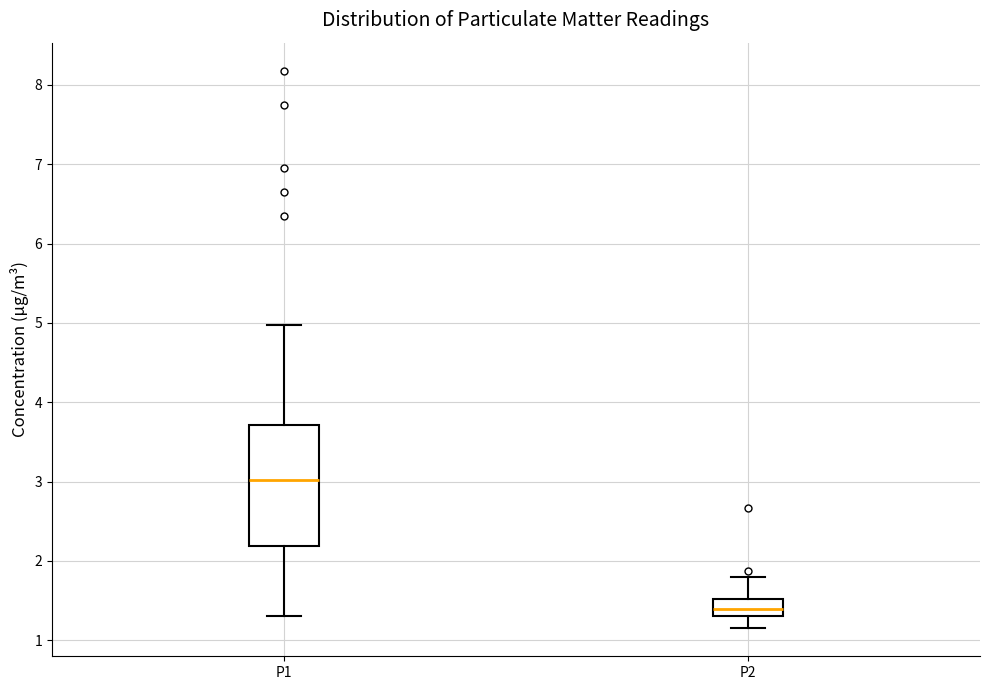

Where does the median line of the box for P2 sit on the y-axis? The values are not printed on the chart, so give them approximately, as read against the axis.

1.4